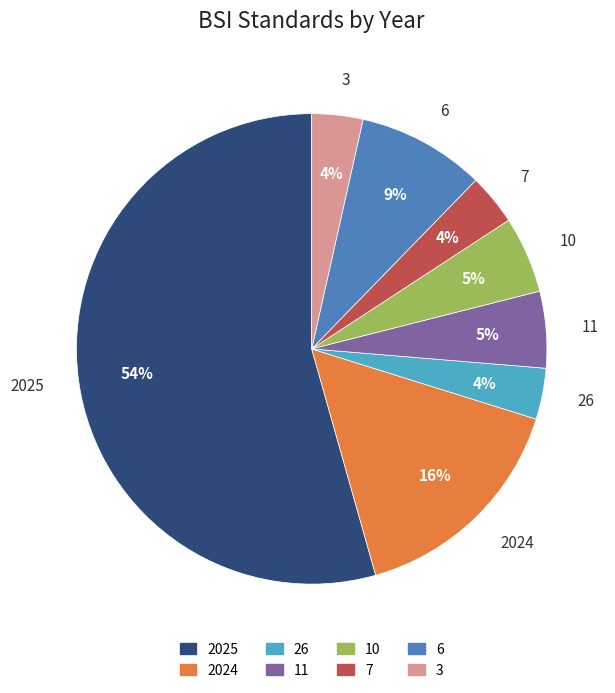

To the nearest percent, what is the average slice percentage?

12%